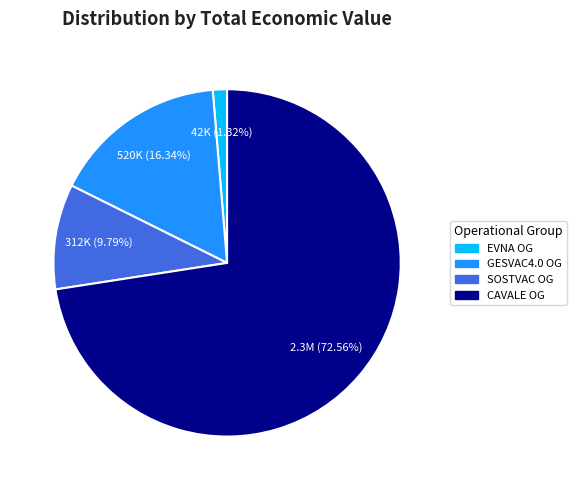

Between CAVALE OG and GESVAC4.0 OG, which is larger?

CAVALE OG